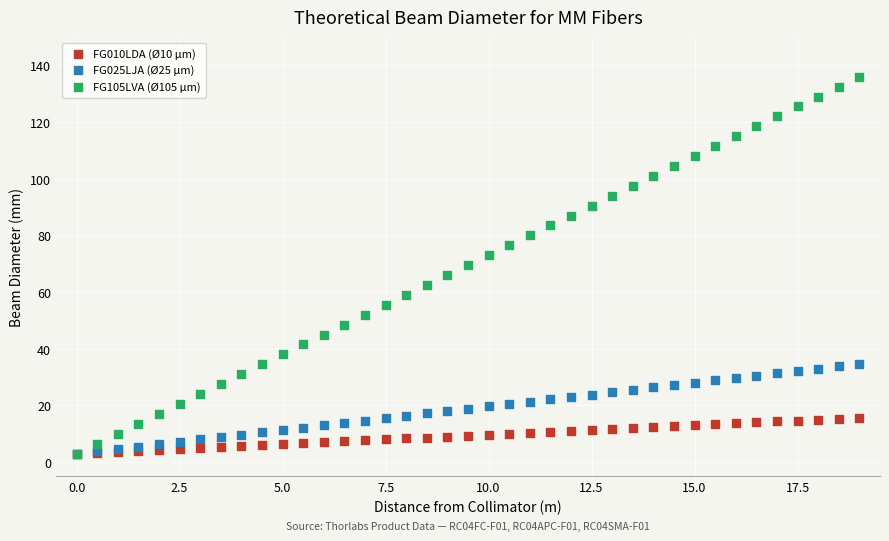

Which series has the largest Y range (max minus min)?

FG105LVA (Ø105 µm)